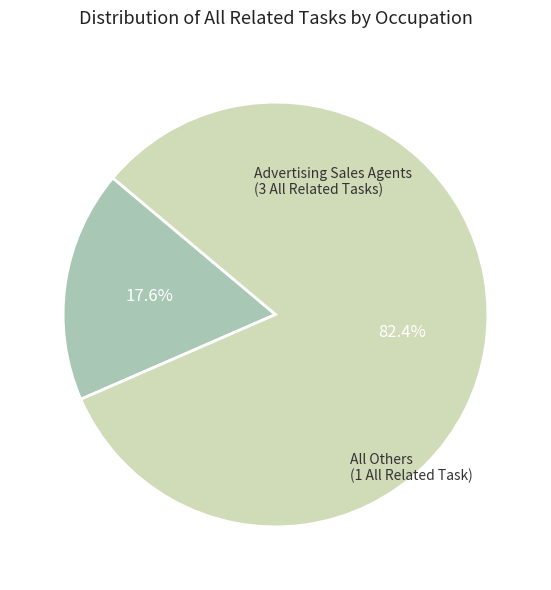

Does any single category account for the majority?

Yes